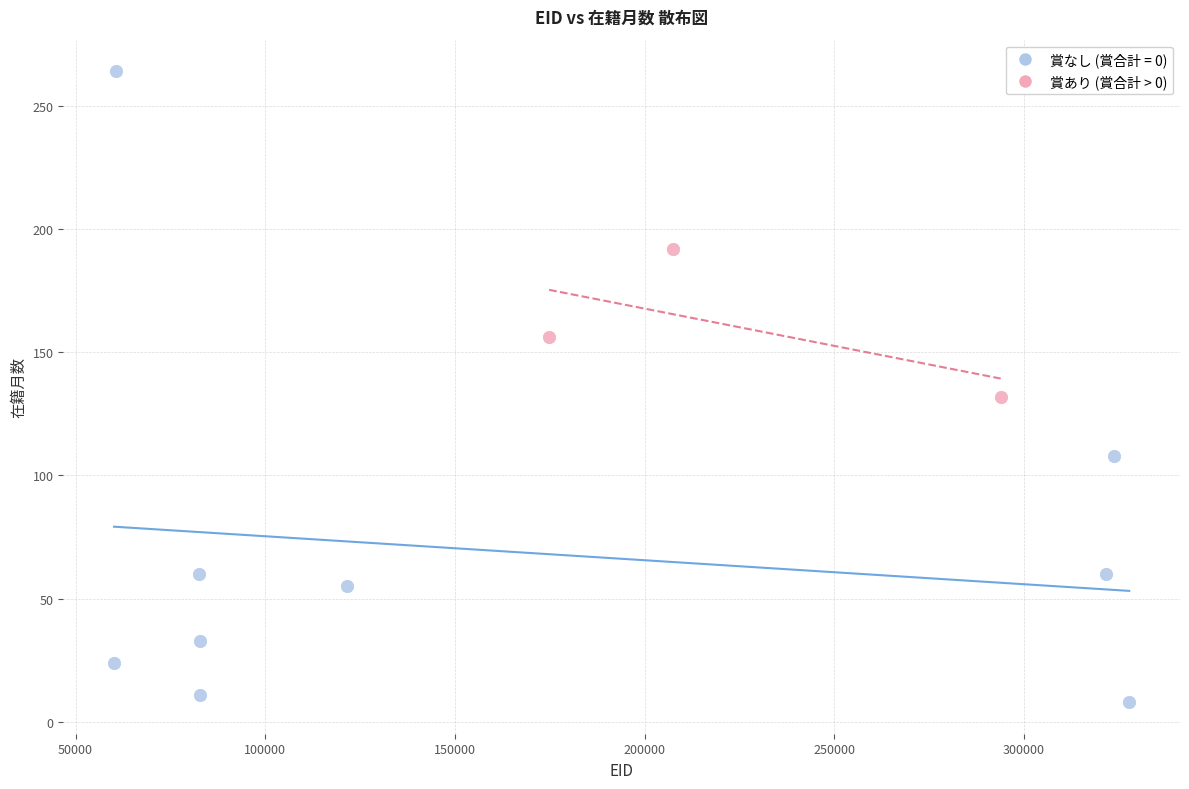

Which series contains the highest Y value?

賞なし (賞合計 = 0)